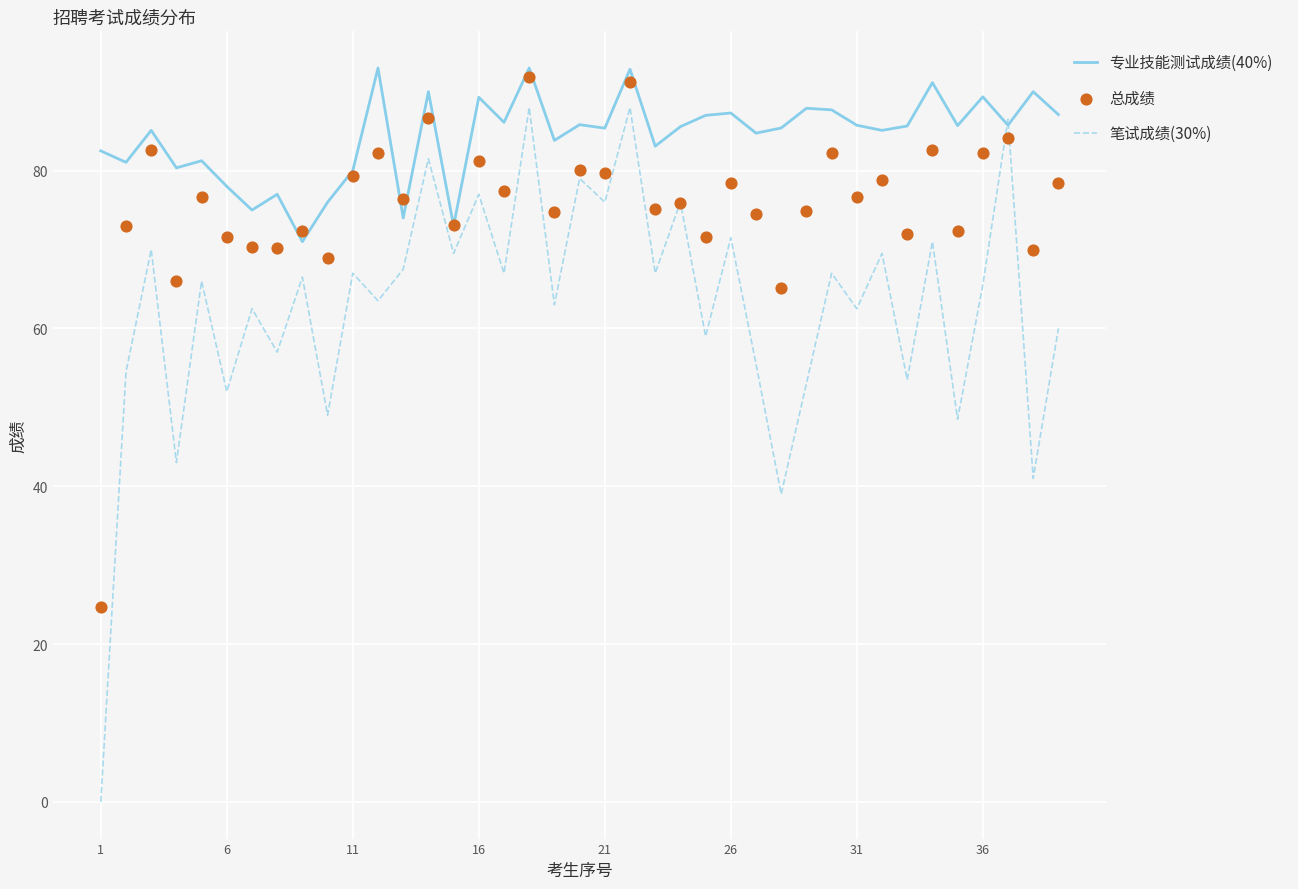

Which series contains the highest Y value?

专业技能测试成绩(40%)